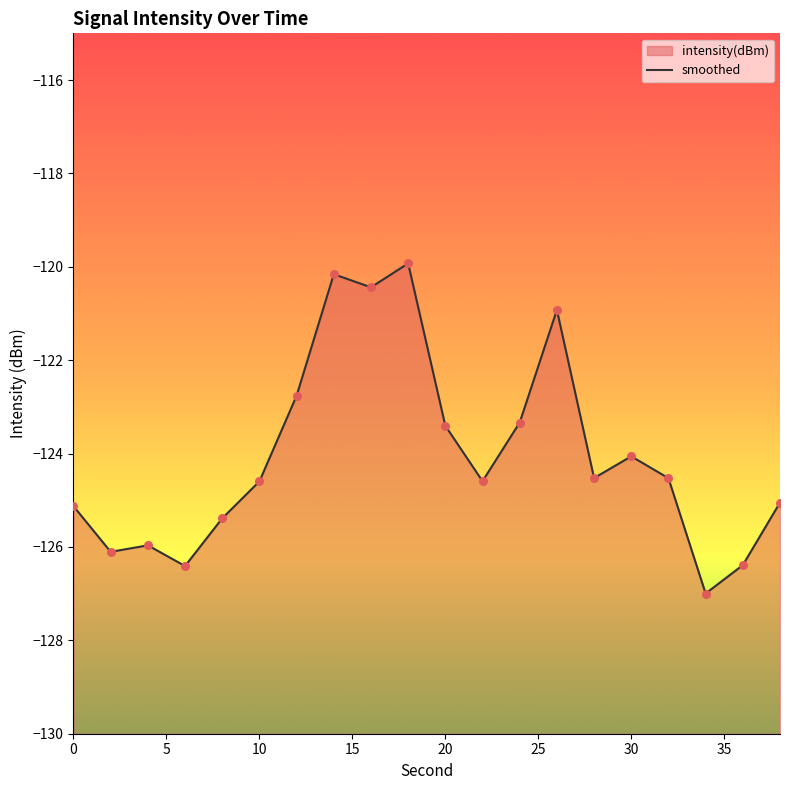

What is the change in value from 4 to 20?

+2.6